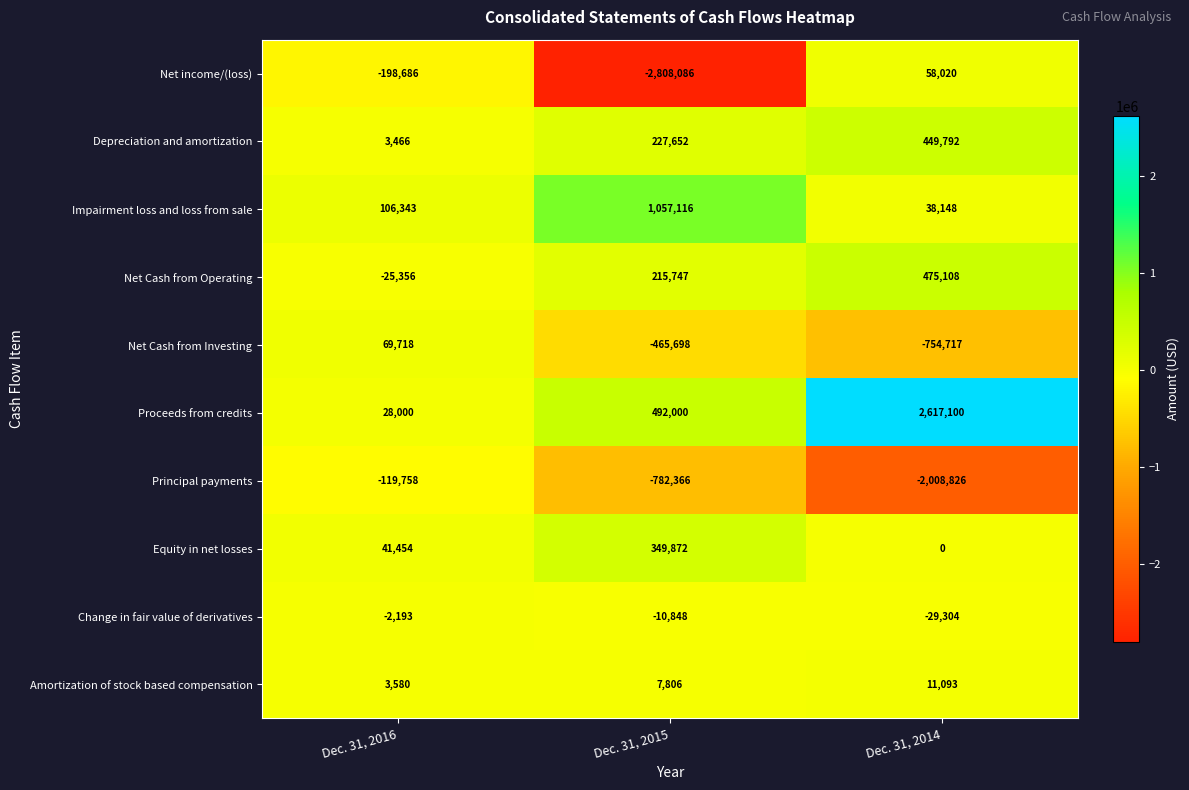

What is the total value across all series at Dec. 31, 2014?

856414